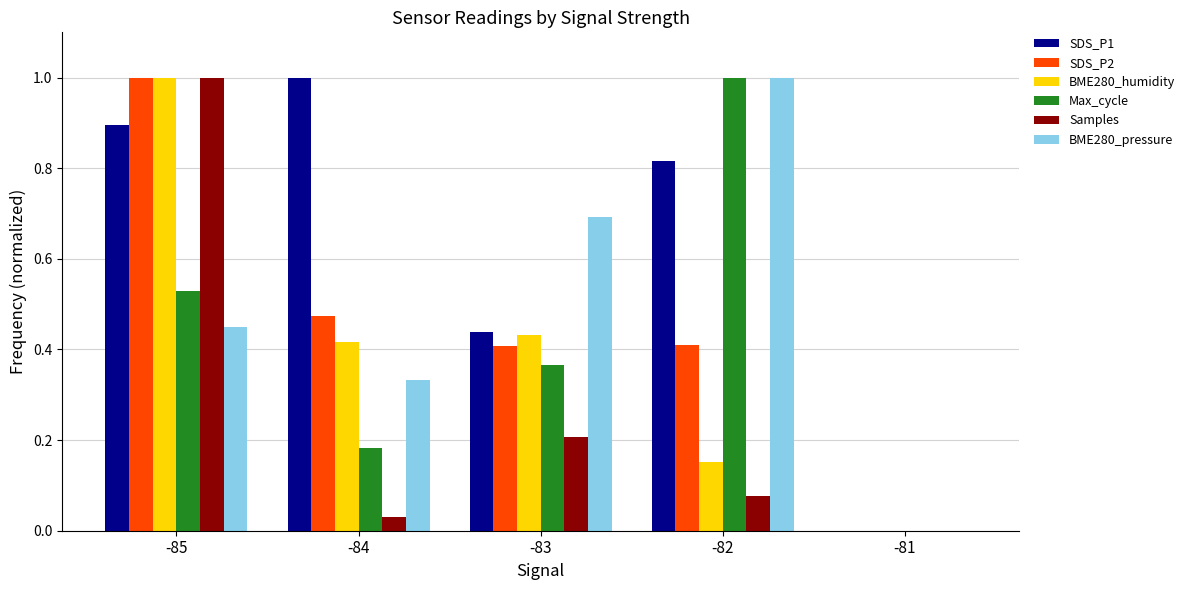

What is the highest value of the SDS_P2 series?

1.0